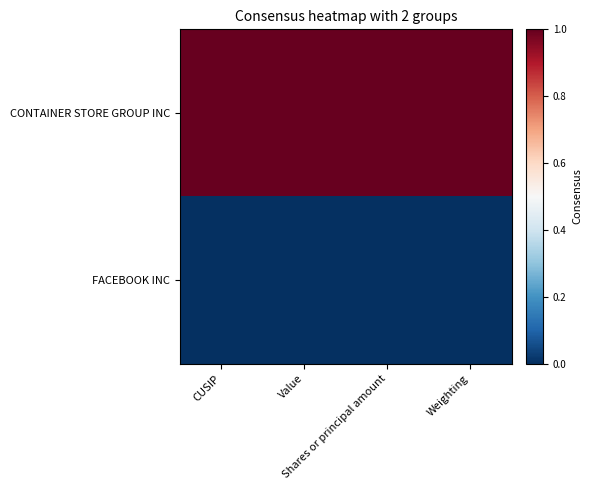

Count the number of data series in this chart.

2